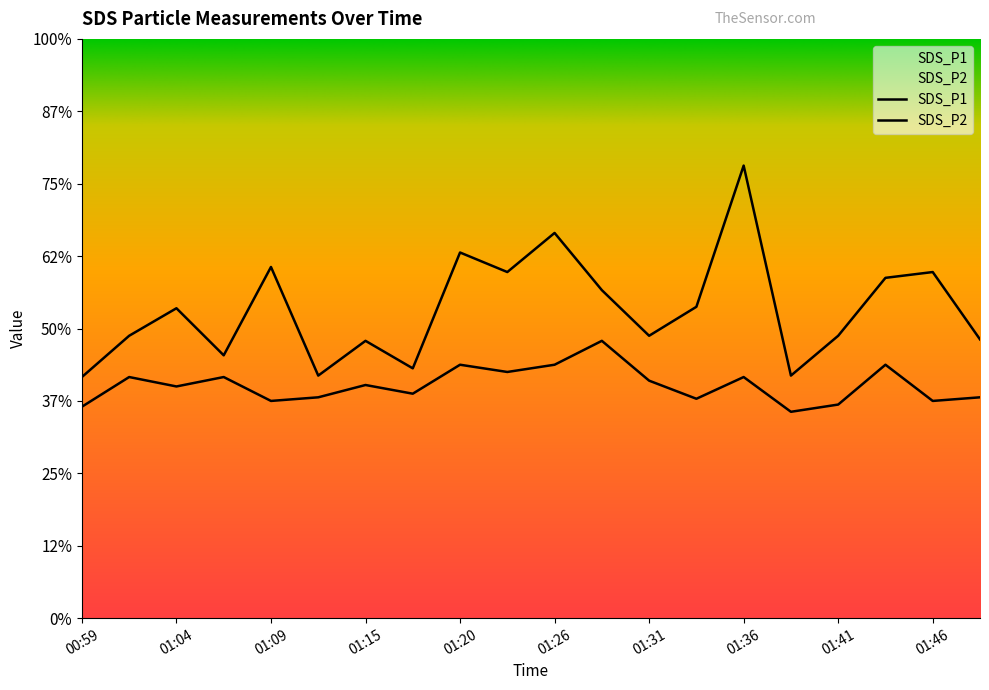

Rank the categories by SDS_P1 value from lowest to highest.

00:59, 01:12, 01:39, 01:17, 01:07, 01:15, 01:49, 01:02, 01:31, 01:41, 01:04, 01:33, 01:28, 01:44, 01:23, 01:46, 01:09, 01:20, 01:26, 01:36